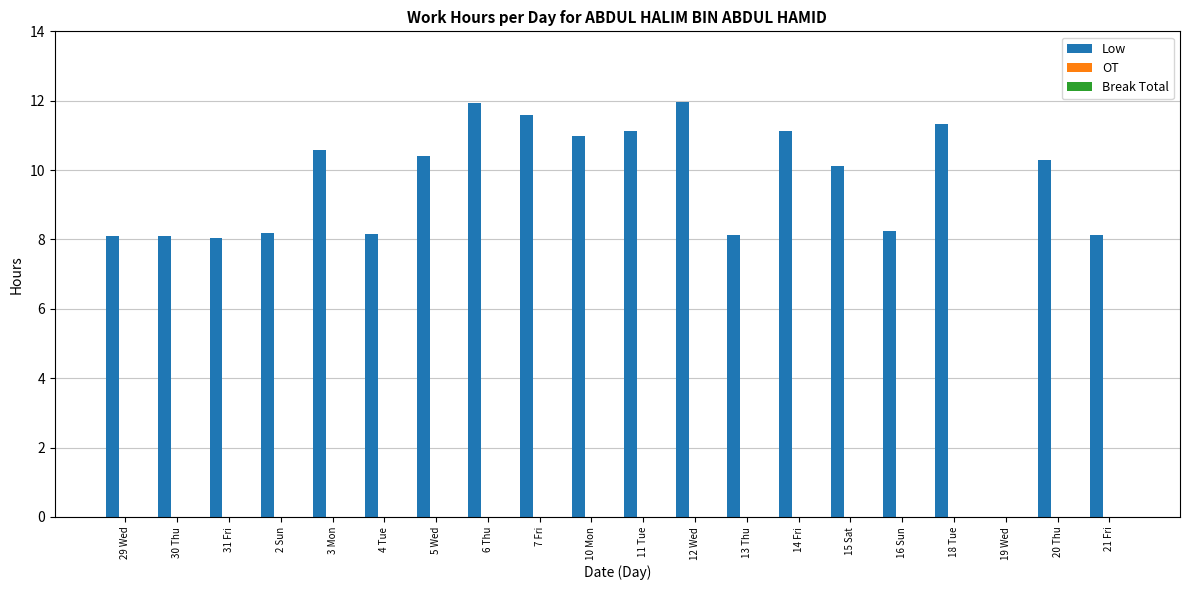

What is the greatest value displayed?

12.0